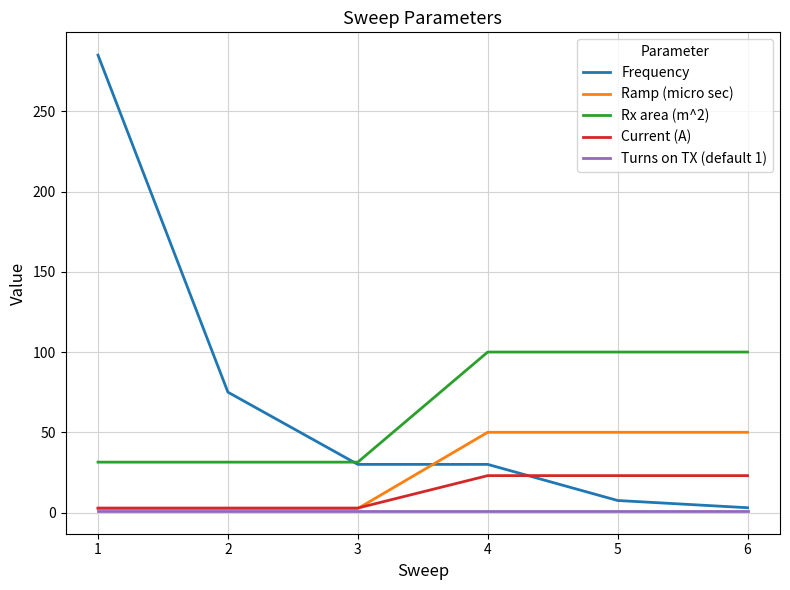

Reading left to right, what are all the values shown in this chart?

Frequency: 1=285.0	2=75.0	3=30.0	4=30.0	5=7.5	6=3.0
Ramp (micro sec): 1=2.5	2=2.5	3=2.5	4=50.0	5=50.0	6=50.0
Rx area (m^2): 1=31.4	2=31.4	3=31.4	4=100.0	5=100.0	6=100.0
Current (A): 1=2.8	2=2.8	3=2.8	4=23.0	5=23.0	6=23.0
Turns on TX (default 1): 1=1.0	2=1.0	3=1.0	4=1.0	5=1.0	6=1.0